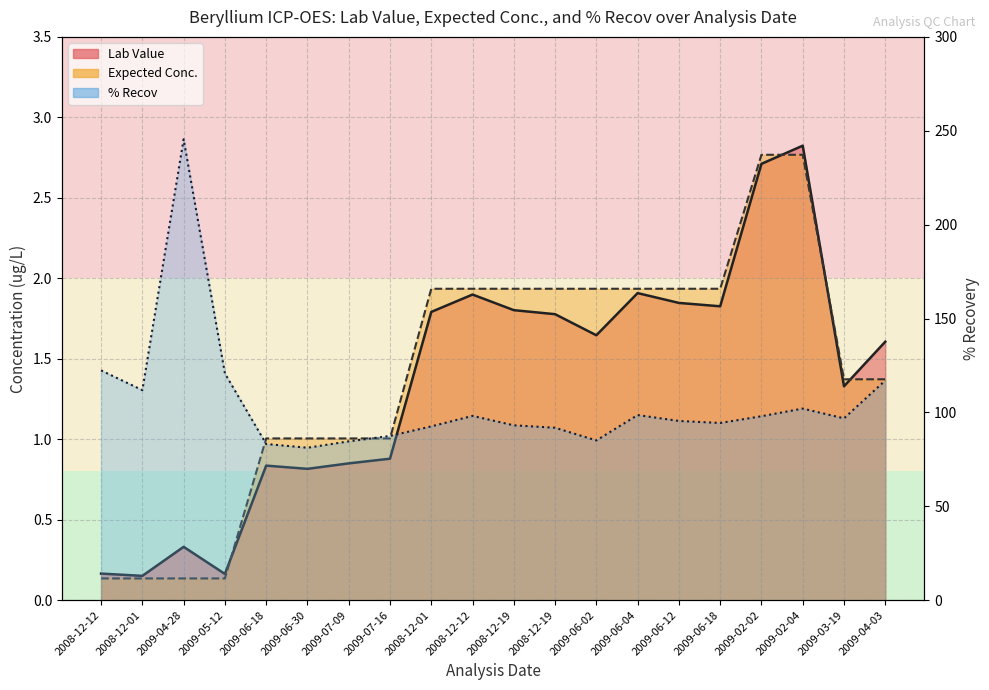

How many series are shown in this chart?

3